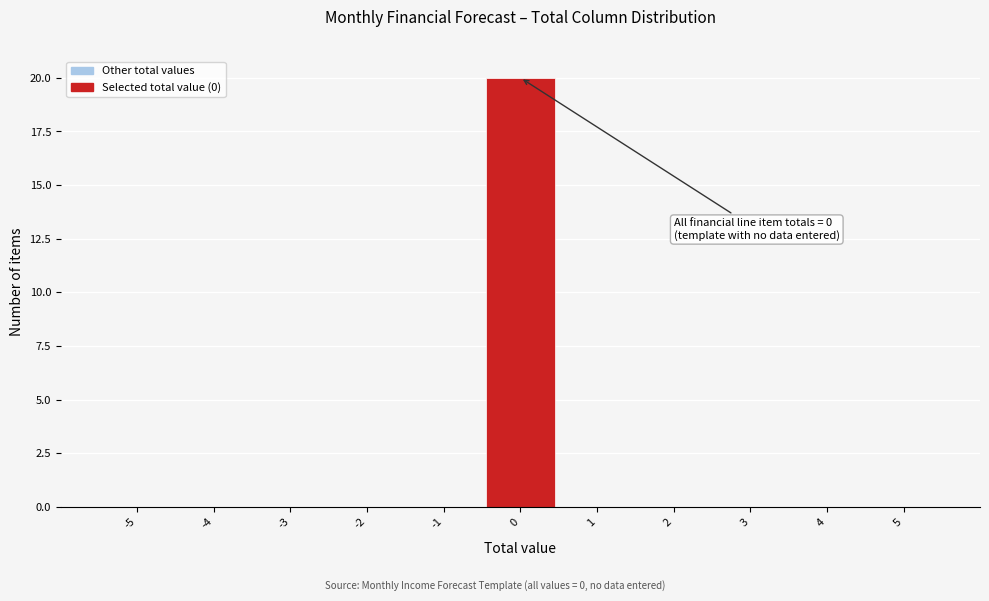

Which range on the x-axis has the tallest bar?

-0.5 to 0.5